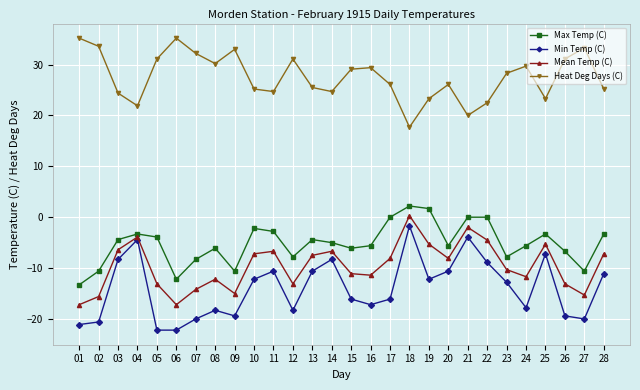

Reading left to right, transcribe all the data shown in this chart.

Max Temp (C): 01=-13.3	02=-10.6	03=-4.4	04=-3.3	05=-3.9	06=-12.2	07=-8.3	08=-6.1	09=-10.6	10=-2.2	11=-2.8	12=-7.8	13=-4.4	14=-5.0	15=-6.1	16=-5.6	17=0.0	18=2.2	19=1.7	20=-5.6	21=0.0	22=0.0	23=-7.8	24=-5.6	25=-3.3	26=-6.7	27=-10.6	28=-3.3
Min Temp (C): 01=-21.1	02=-20.6	03=-8.3	04=-4.4	05=-22.2	06=-22.2	07=-20.0	08=-18.3	09=-19.4	10=-12.2	11=-10.6	12=-18.3	13=-10.6	14=-8.3	15=-16.1	16=-17.2	17=-16.1	18=-1.7	19=-12.2	20=-10.6	21=-3.9	22=-8.9	23=-12.8	24=-17.8	25=-7.2	26=-19.4	27=-20.0	28=-11.1
Mean Temp (C): 01=-17.2	02=-15.6	03=-6.4	04=-3.9	05=-13.1	06=-17.2	07=-14.2	08=-12.2	09=-15.0	10=-7.2	11=-6.7	12=-13.1	13=-7.5	14=-6.7	15=-11.1	16=-11.4	17=-8.1	18=0.3	19=-5.3	20=-8.1	21=-2.0	22=-4.5	23=-10.3	24=-11.7	25=-5.3	26=-13.1	27=-15.3	28=-7.2
Heat Deg Days (C): 01=35.2	02=33.6	03=24.4	04=21.9	05=31.1	06=35.2	07=32.2	08=30.2	09=33.0	10=25.2	11=24.7	12=31.1	13=25.5	14=24.7	15=29.1	16=29.4	17=26.1	18=17.7	19=23.3	20=26.1	21=20.0	22=22.5	23=28.3	24=29.7	25=23.3	26=31.1	27=33.3	28=25.2